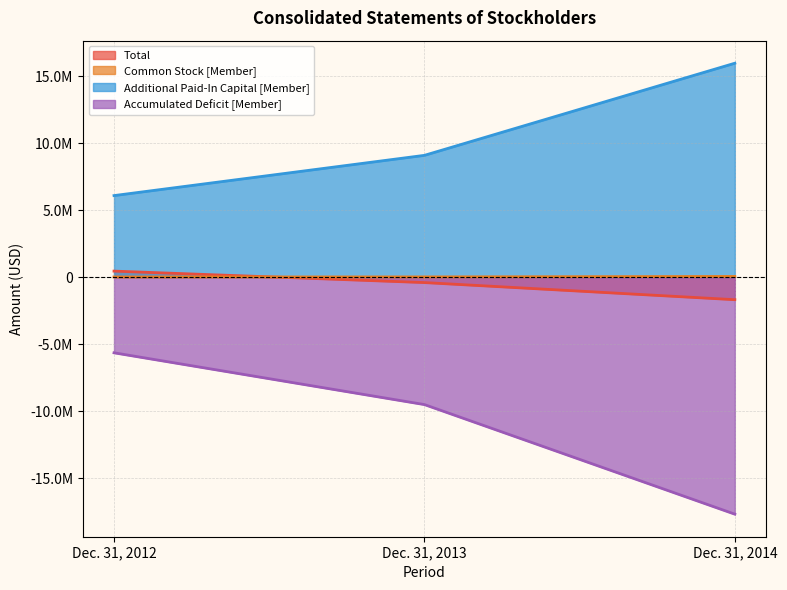

Between Dec. 31, 2012 and Dec. 31, 2013, which is larger?

Dec. 31, 2012